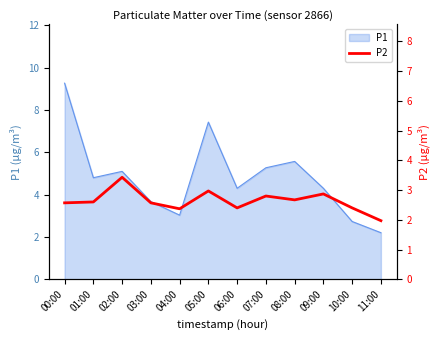

At which label does the data first exceed 2?

00:00